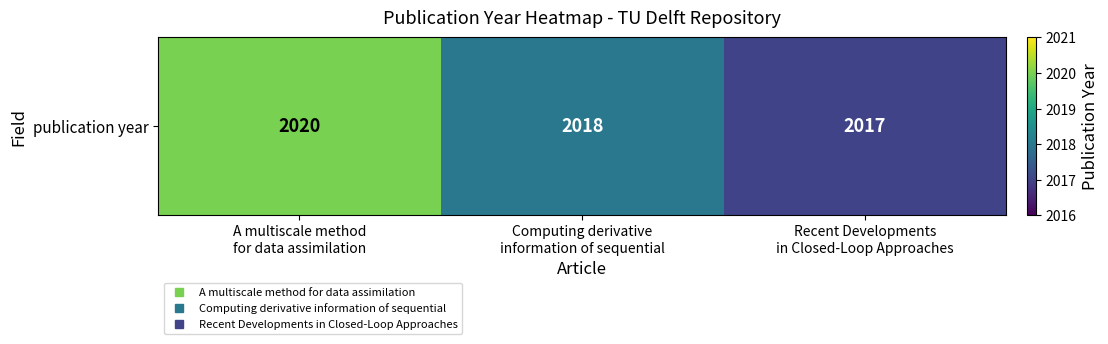

What is the average value?

2018